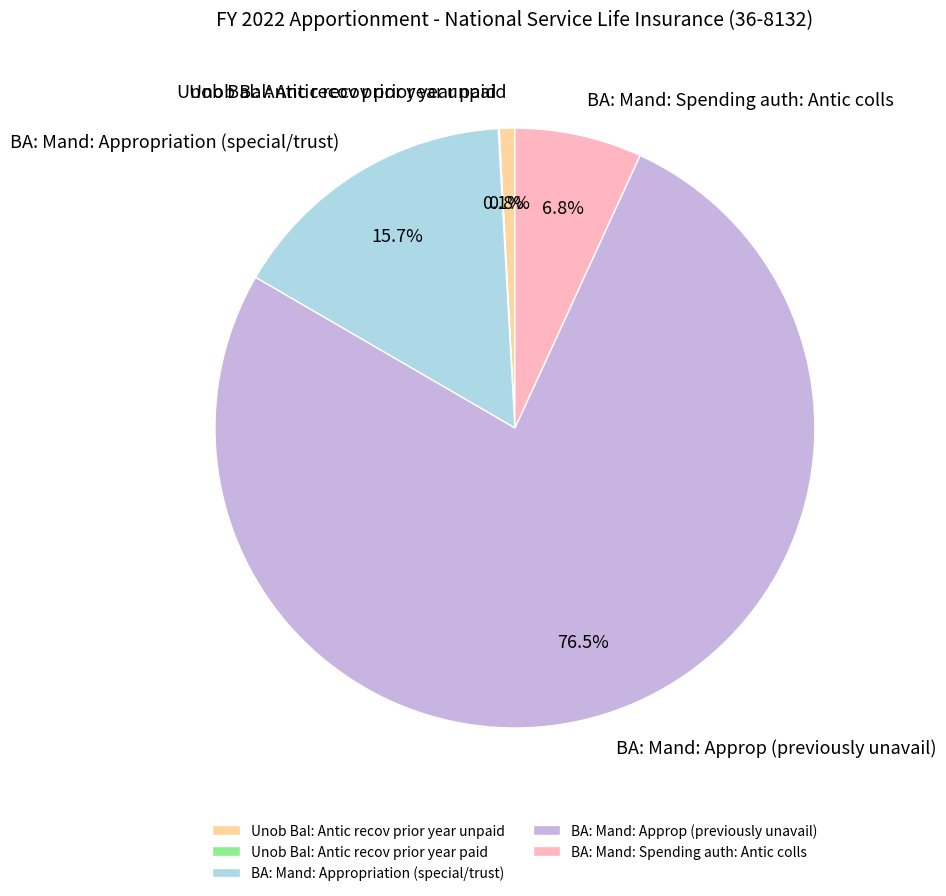

Which slice is the largest?

BA: Mand: Approp (previously unavail)